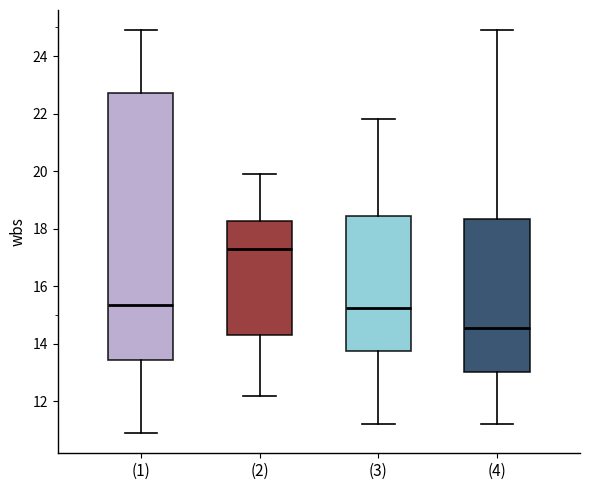

Reading left to right, transcribe this box plot: for each box, give where its median line is, the range the box spans, and where its two whiskers end, as read against the y-axis. The values are not printed on the chart, so give them approximately, as read against the axis.

(1): median 15.4, box 13.4 to 22.8, whiskers 11.0 to 25.0
(2): median 17.4, box 14.4 to 18.2, whiskers 12.2 to 20.0
(3): median 15.2, box 13.8 to 18.4, whiskers 11.2 to 21.8
(4): median 14.6, box 13.0 to 18.4, whiskers 11.2 to 25.0